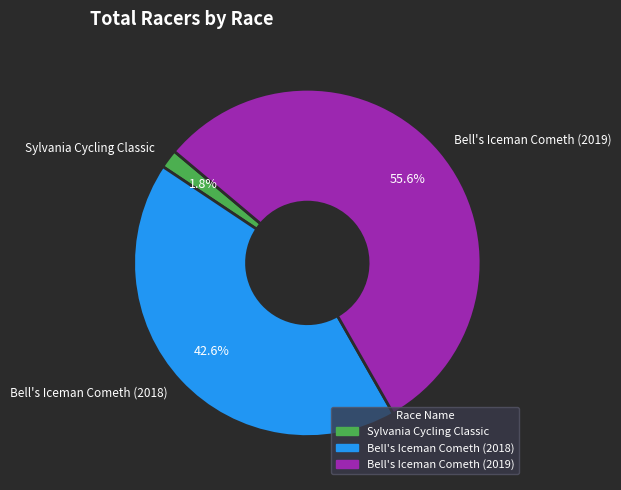

The Sylvania Cycling Classic slice represents 2% of the pie. True or false?

True